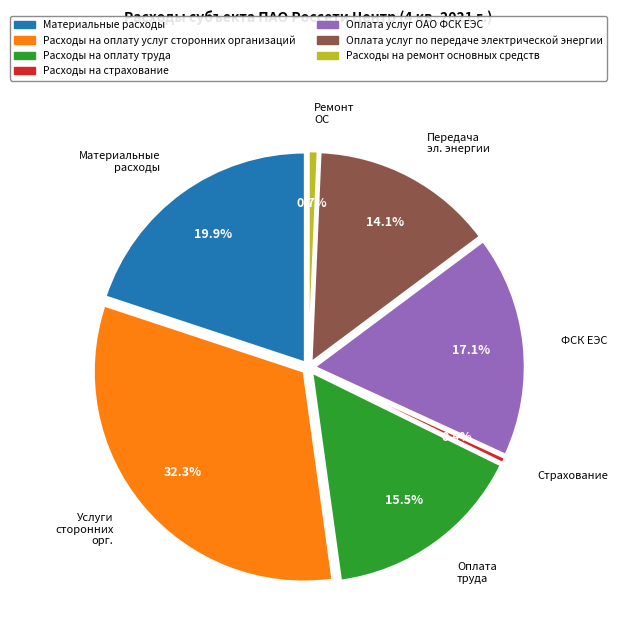

To the nearest percent, what is the combined percentage of Расходы на оплату услуг сторонних организаций and Материальные расходы?

52%